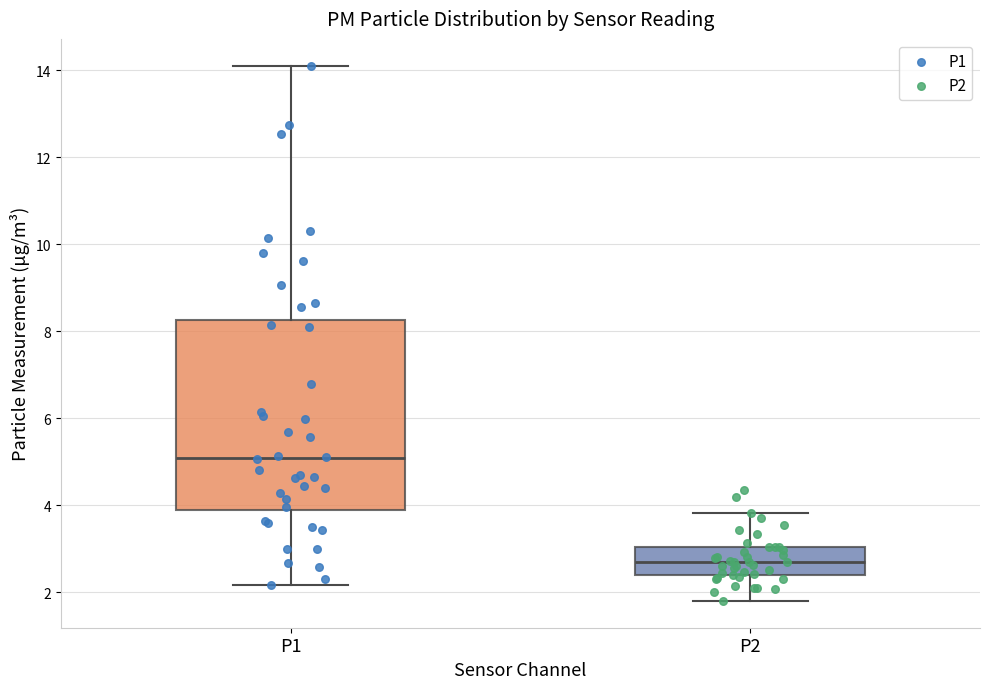

Reading left to right, read every box against the y-axis: the position of its median line, the range the box covers, and the ends of its whiskers. The values are not printed on the chart, so give them approximately, as read against the axis.

P1: median 5.0, box 3.8 to 8.2, whiskers 2.2 to 14.2
P2: median 2.8, box 2.4 to 3.0, whiskers 1.8 to 3.8